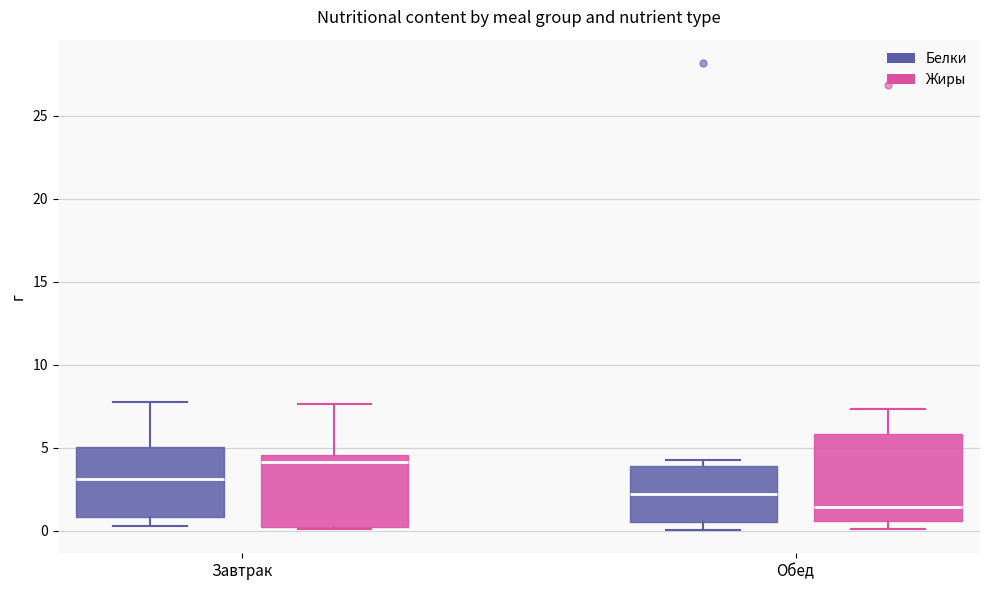

Which box's median line is the highest?

Завтрак (Жиры)